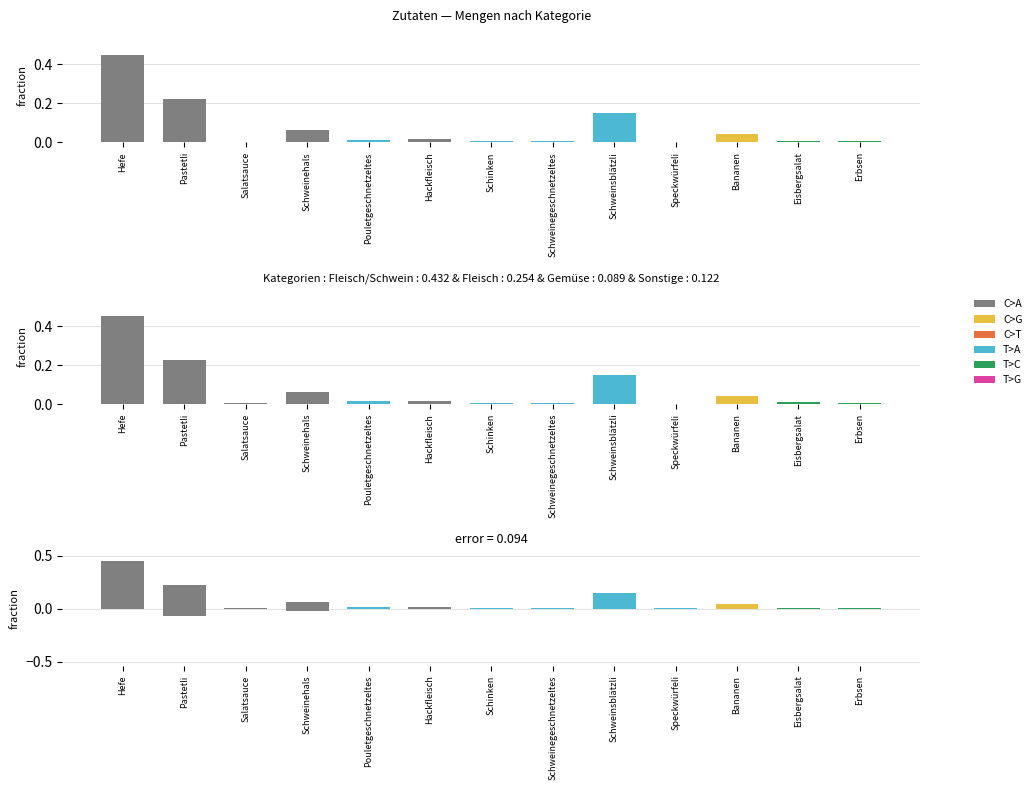

Between Erbsen and Bananen, which is larger?

Bananen